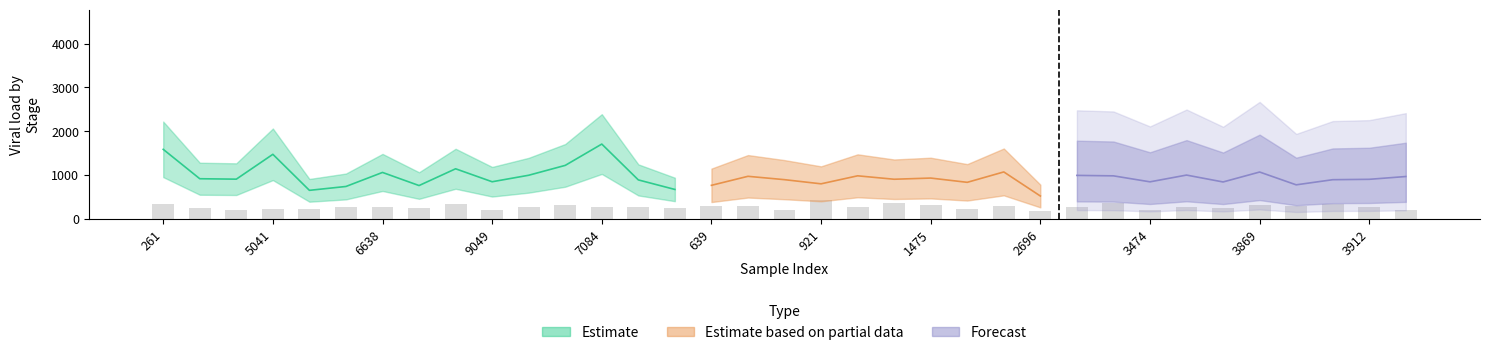

What is the smallest value displayed?

180